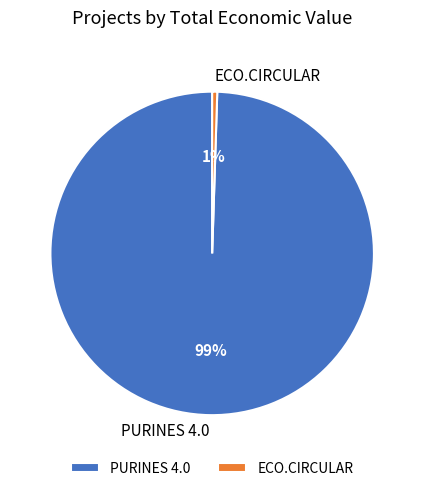

What is the smallest slice in the pie chart?

ECO.CIRCULAR